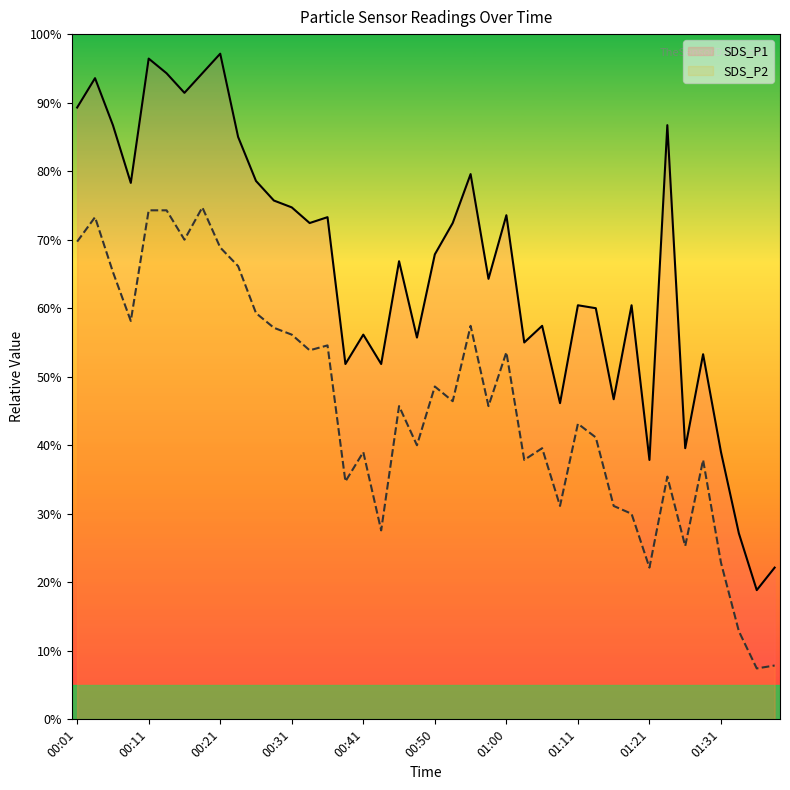

True or false: SDS_P2 has more than 2 points higher than both neighbors.

True